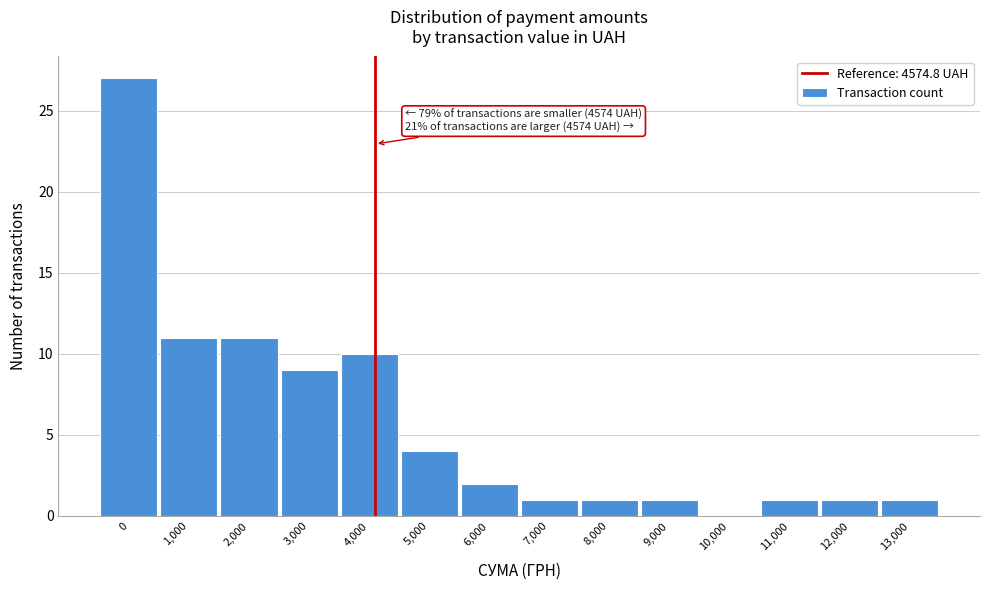

Reading left to right, what are all the values shown in this chart?

0=27	1,000=11	2,000=11	3,000=9	4,000=10	5,000=4	6,000=2	7,000=1	8,000=1	9,000=1	10,000=0	11,000=1	12,000=1	13,000=1